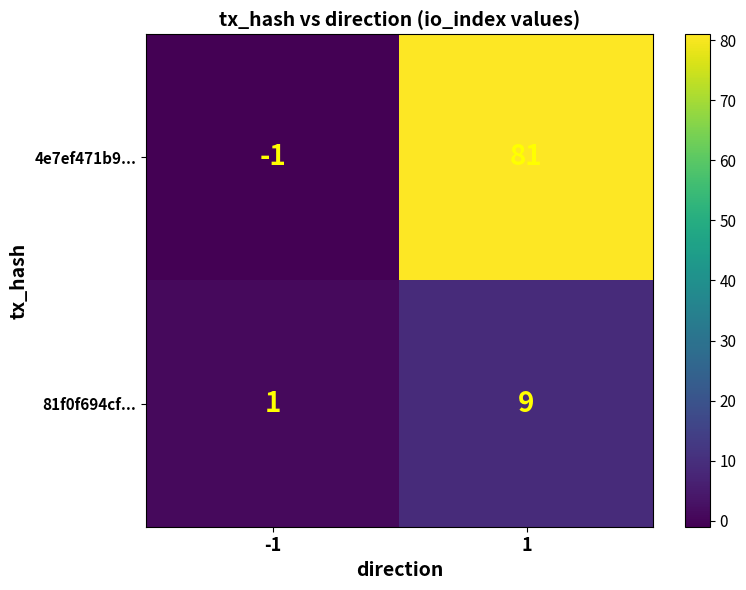

Between -1 and 1, which series saw the biggest shift?

4e7ef471b9...